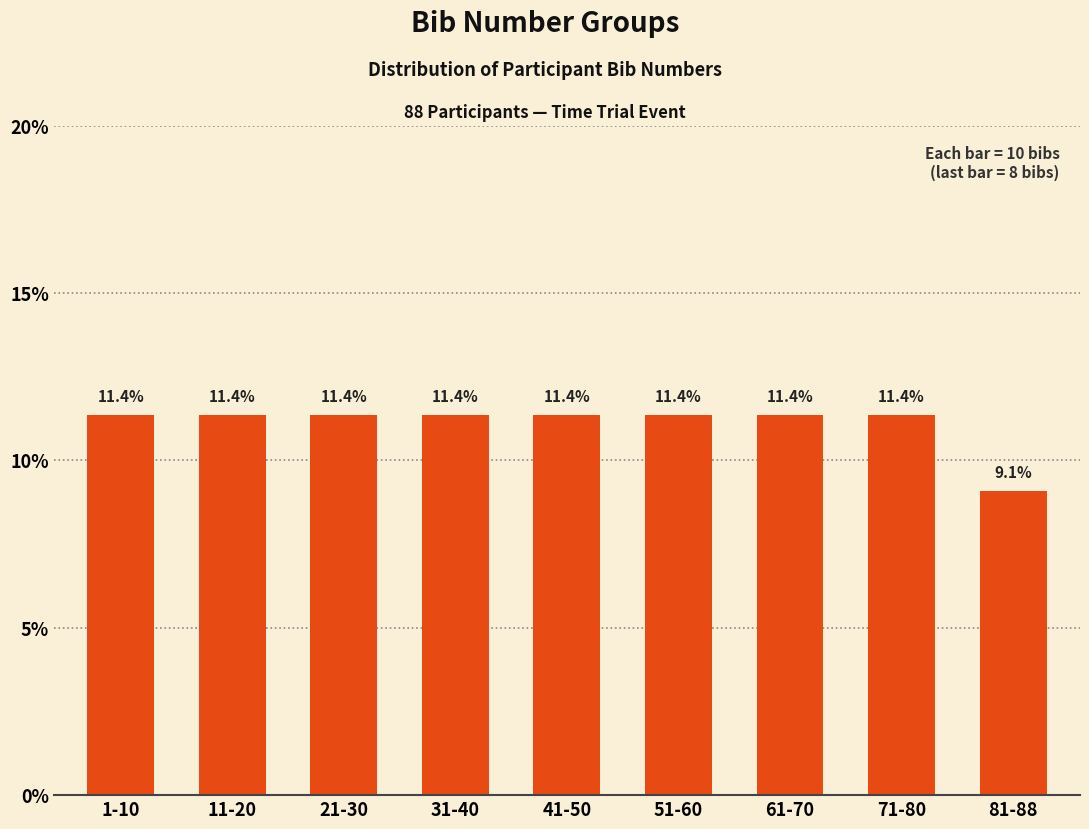

Reading left to right, transcribe all the data shown in this chart.

11.4	11.4	11.4	11.4	11.4	11.4	11.4	11.4	9.1